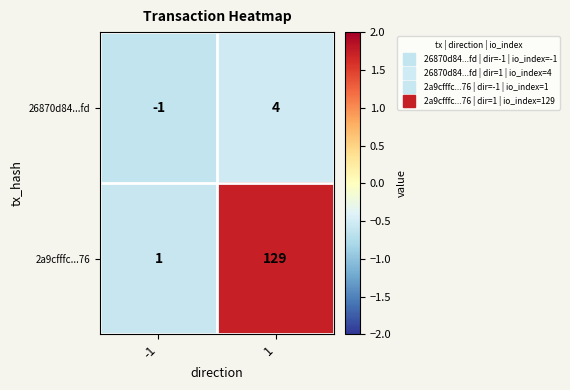

What is the total value across all series at 1?

133